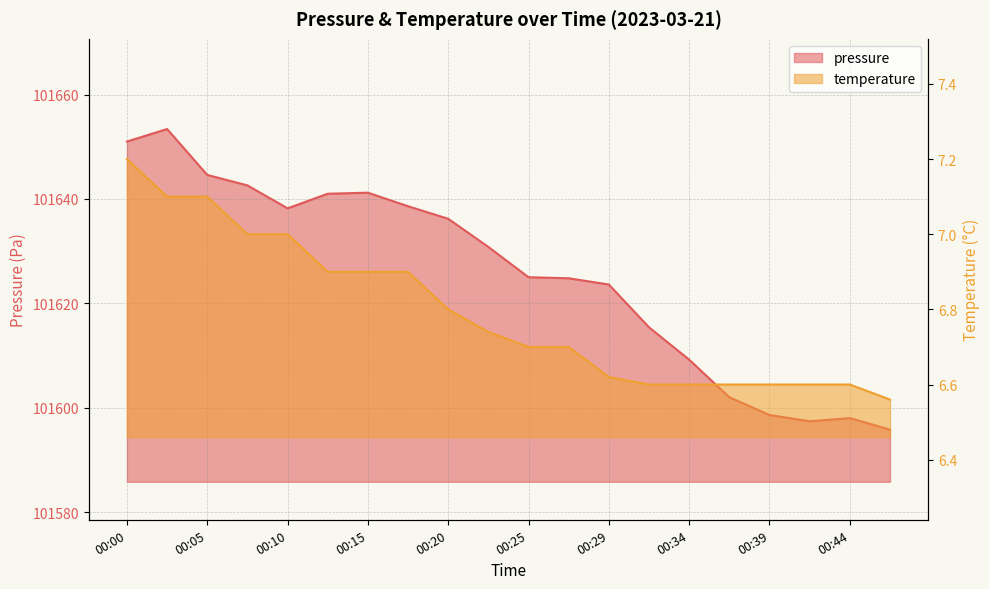

True or false: pressure has more than 1 interior local peaks.

True